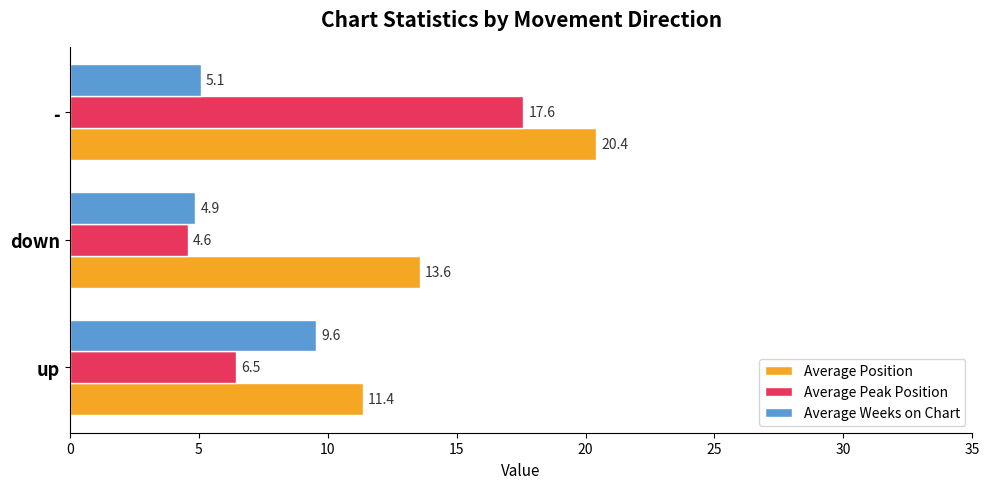

At which category is the sum across all series the highest?

-